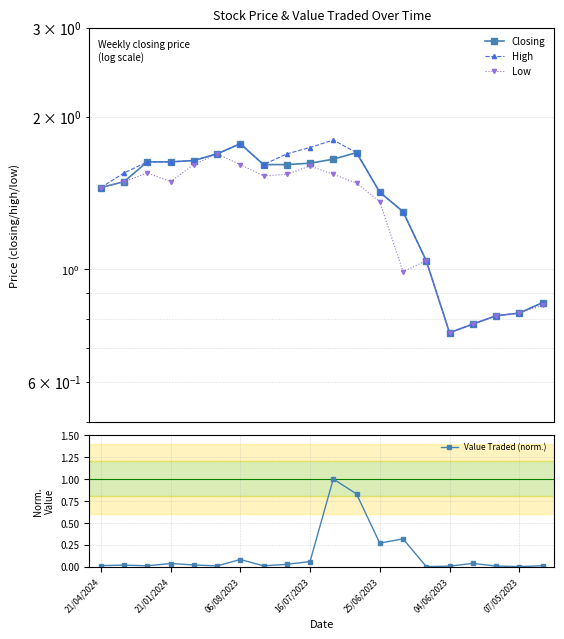

True or false: Value Traded (norm.) has a value of 0.4 at 25/06/2023.

False